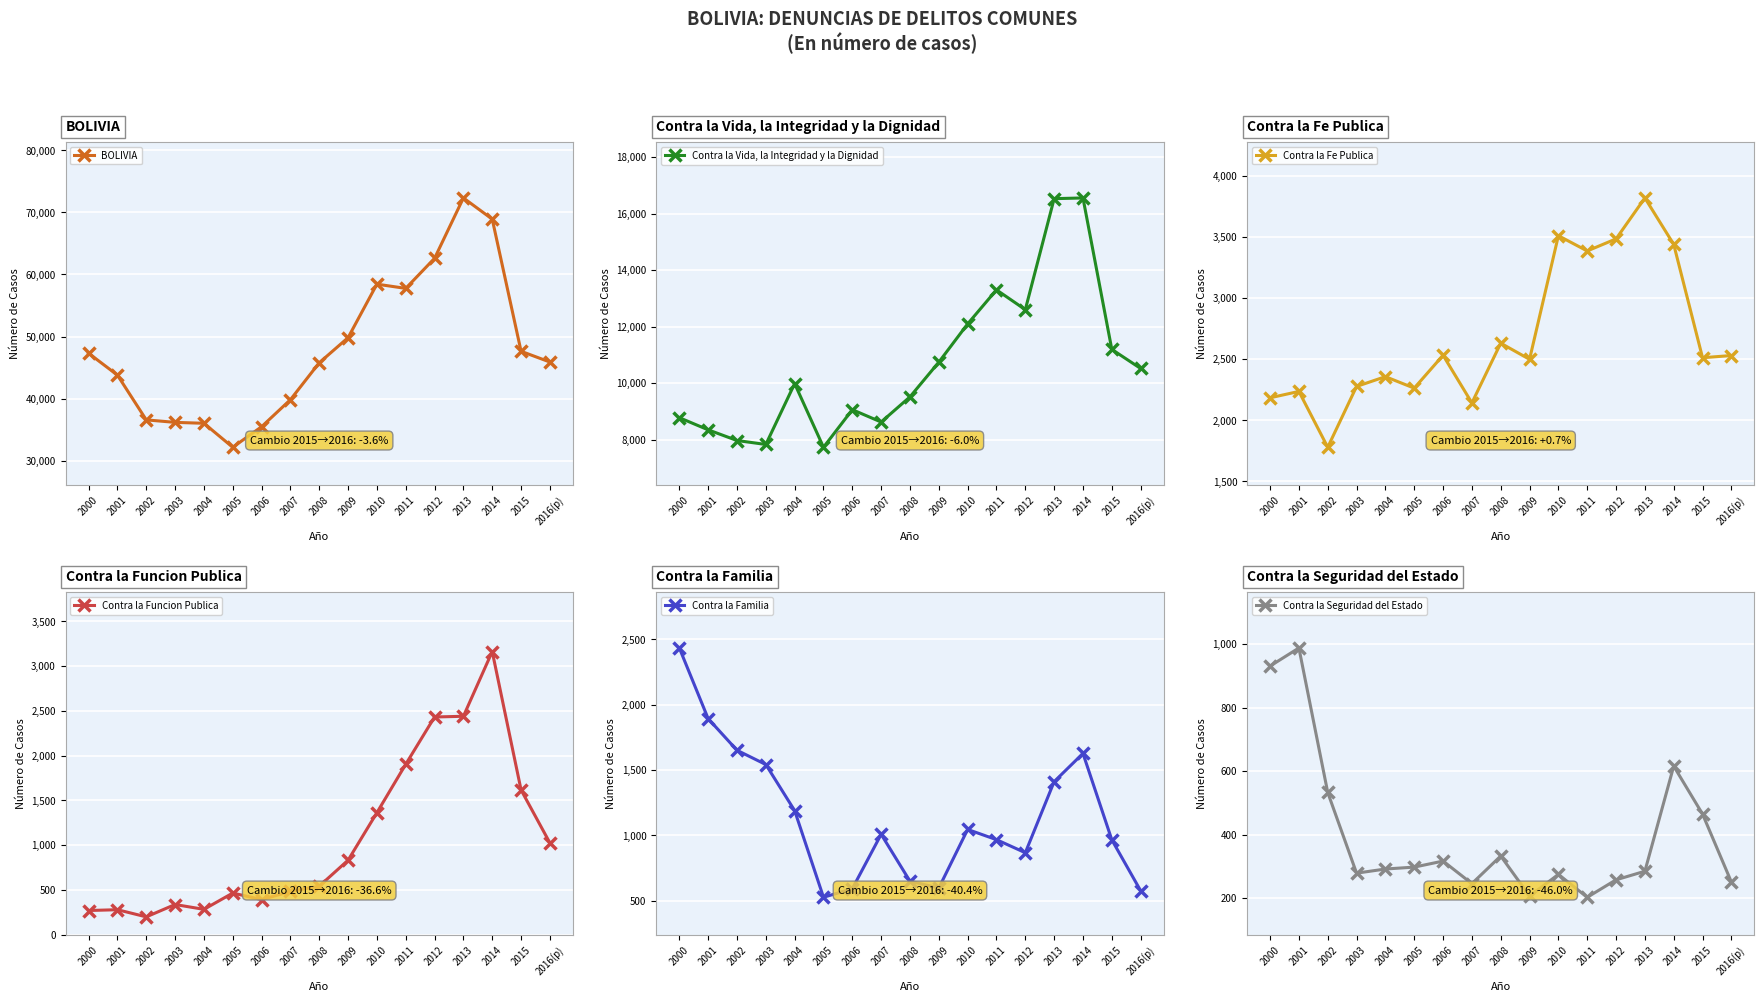

What is the total value across all series at 2006?

48354